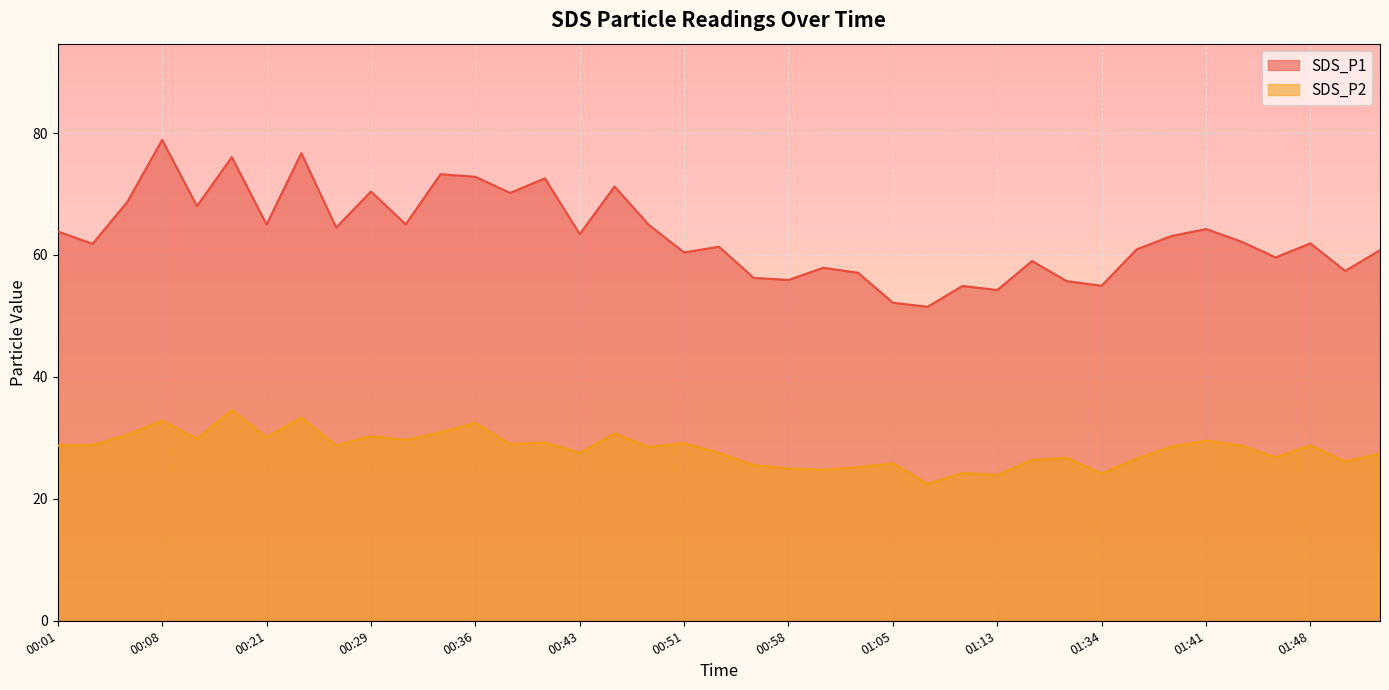

The SDS_P2 series shows 29.6 at 00:31. True or false?

True